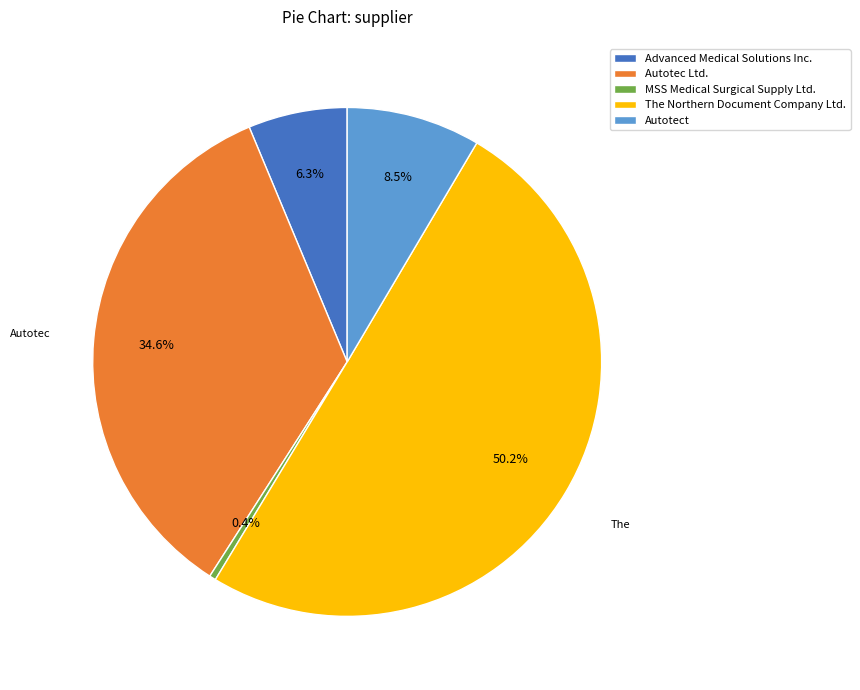

Approximately how many times larger is the value at Autotec Ltd. compared to The Northern Document Company Ltd.?

0.7